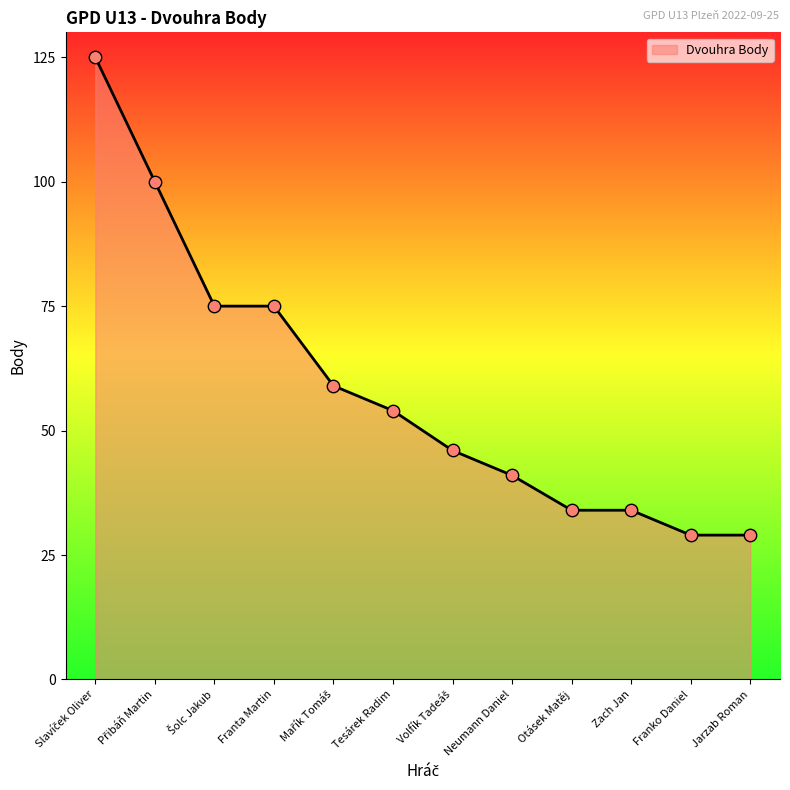

What is the change in value from Tesárek Radim to Otásek Matěj?

-20